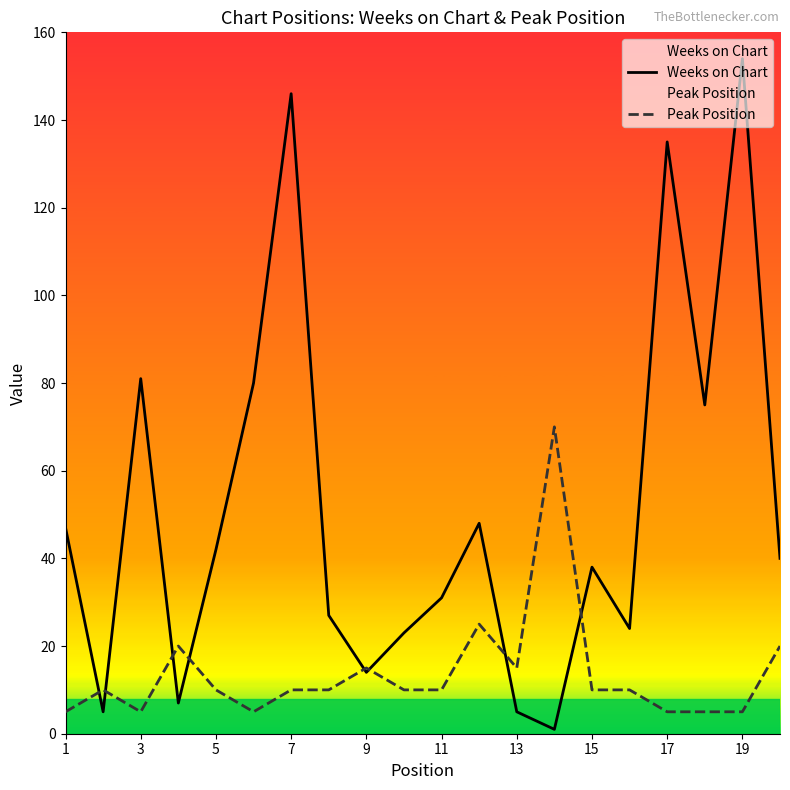

Which series has the largest total across all categories?

Weeks on Chart